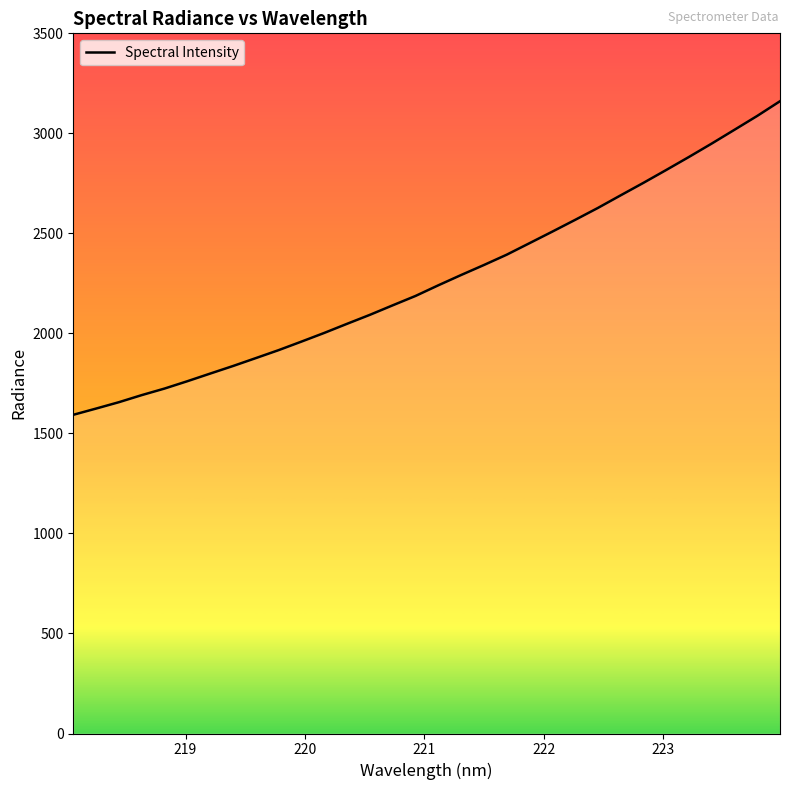

What is the smallest value displayed?

1593.1